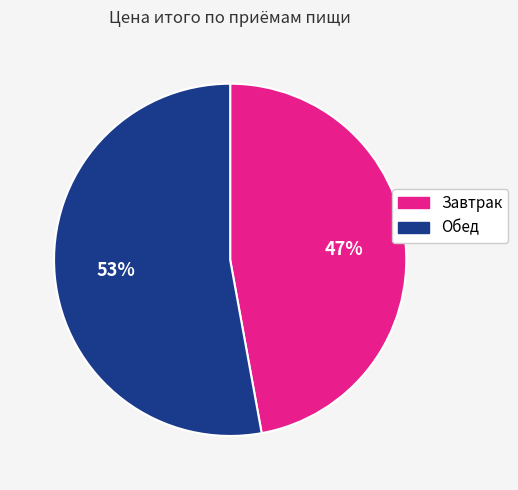

Is the sum of Завтрак and Обед greater than half?

Yes